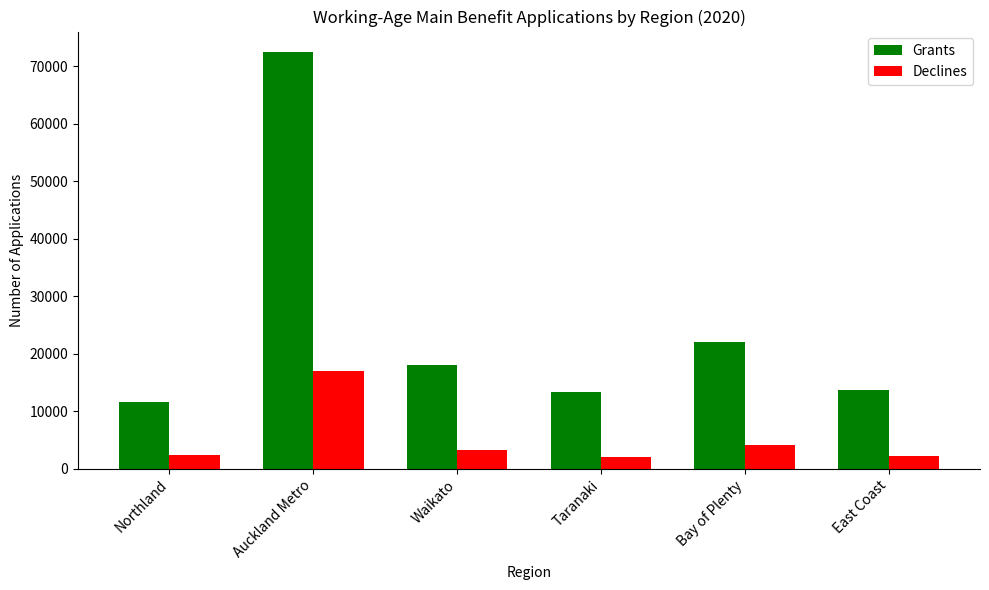

At how many categories does at least one series exceed 7369?

6